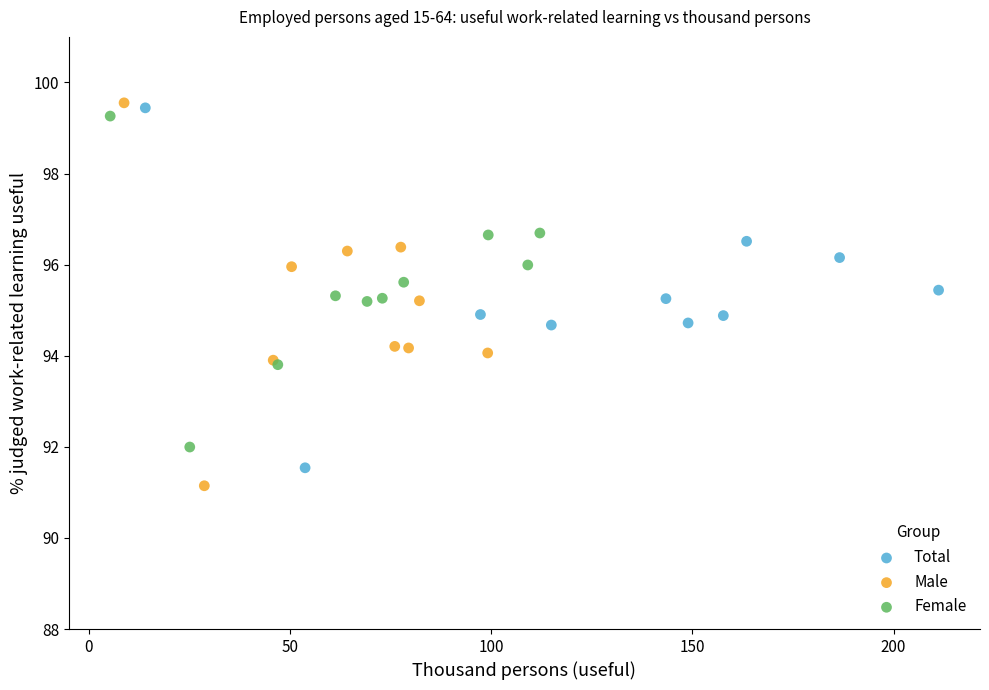

What are all the series names shown in the legend?

Total, Male, Female